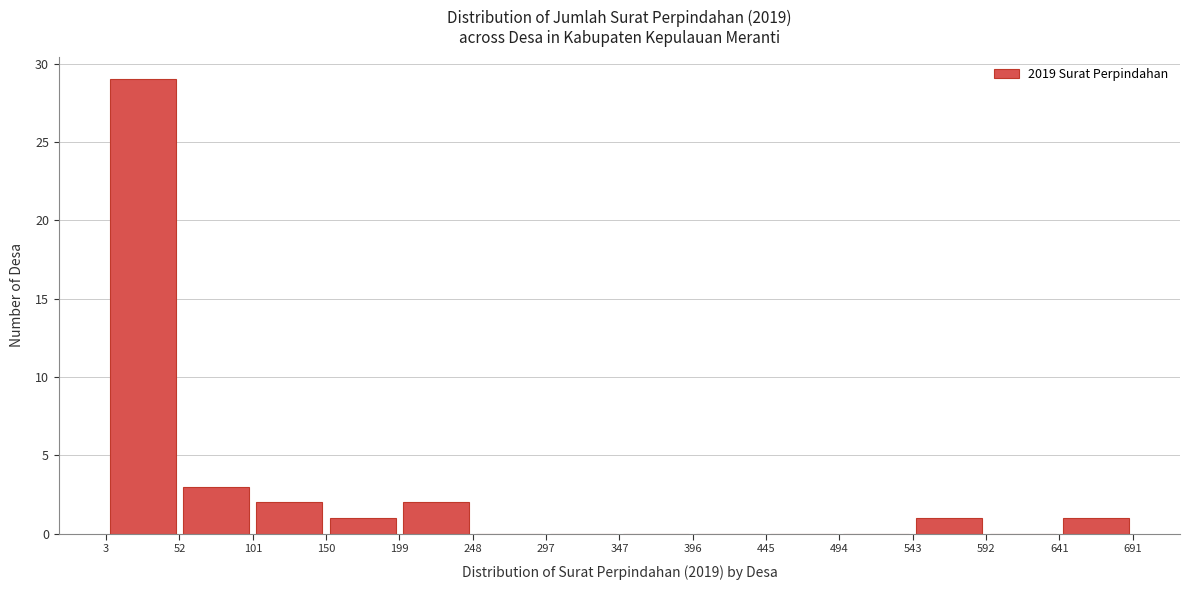

Reading left to right, transcribe this chart: for each bar, give the range it covers on the x-axis and its height. The values are not printed on the chart, so give them approximately, as read against the axis.

3 to 52: 29
52 to 101: 3
101 to 150: 2
150 to 199: 1
199 to 248: 2
248 to 297: 0
297 to 347: 0
347 to 396: 0
396 to 445: 0
445 to 494: 0
494 to 543: 0
543 to 592: 1
592 to 641: 0
641 to 691: 1